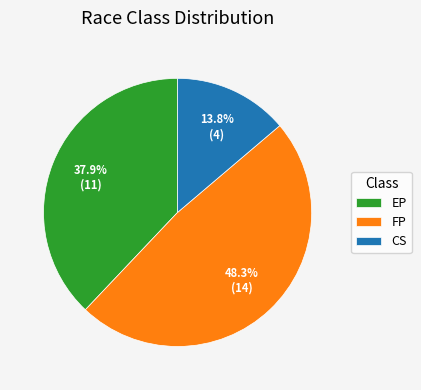

What is the largest slice in the pie chart?

FP